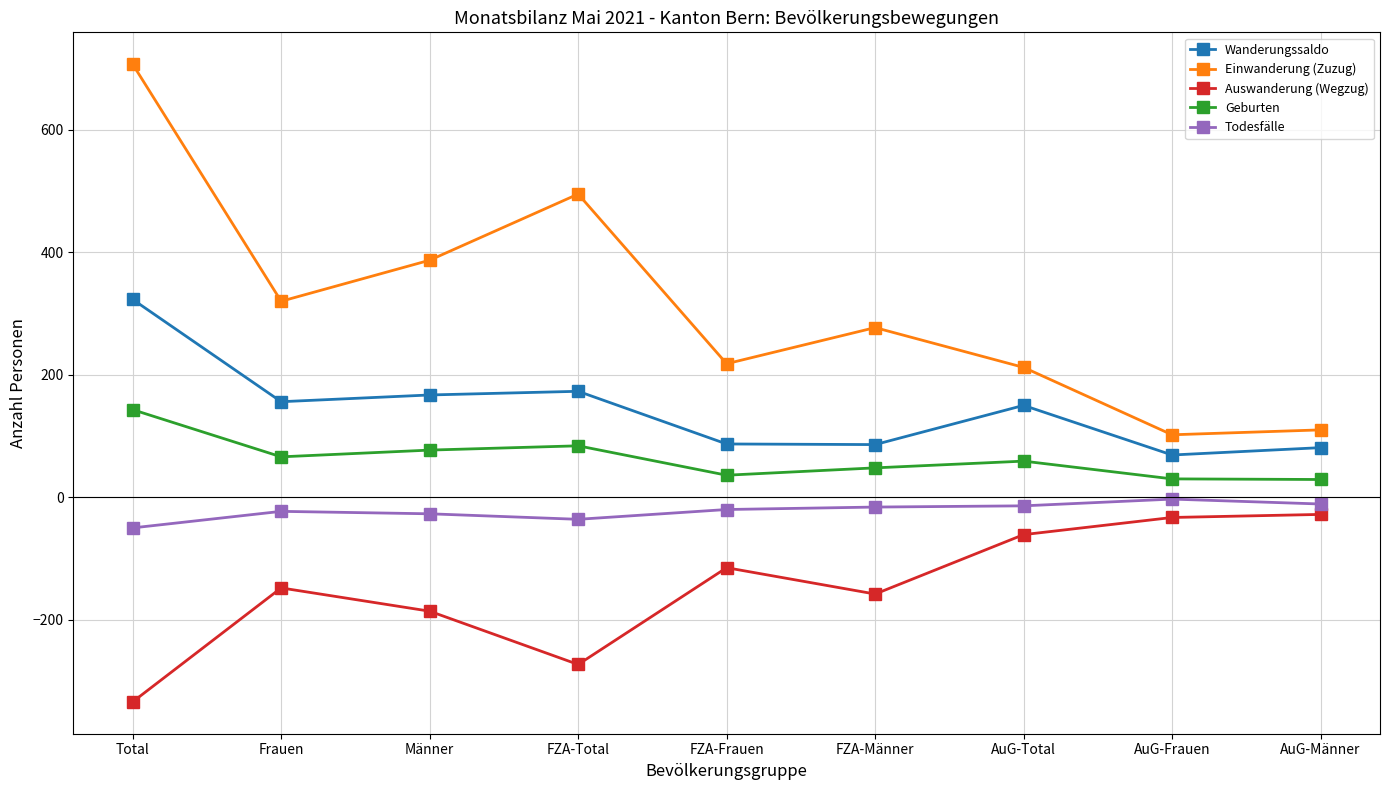

Which series has the largest range (max minus min)?

Einwanderung (Zuzug)